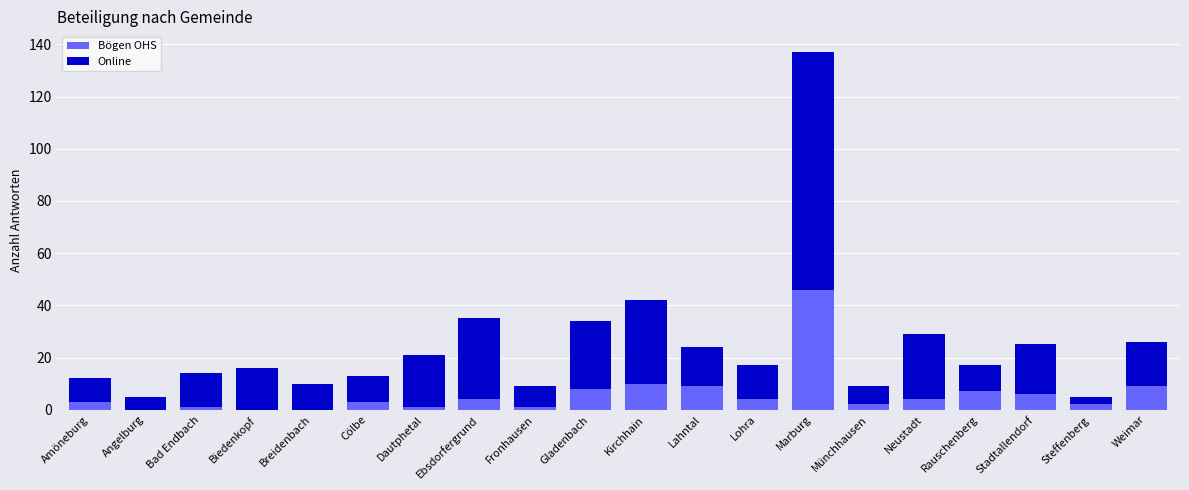

At which category is the sum across all series the highest?

Marburg